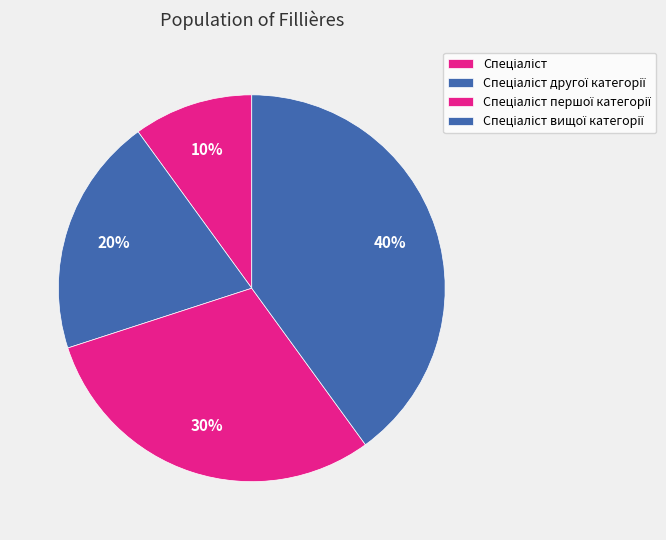

Between Спеціаліст першої категорії and Спеціаліст вищої категорії, which is larger?

Спеціаліст вищої категорії